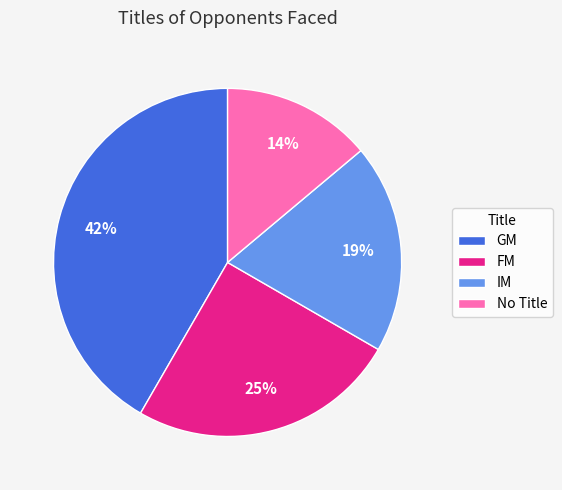

Do IM and GM together represent more than half of the pie?

Yes